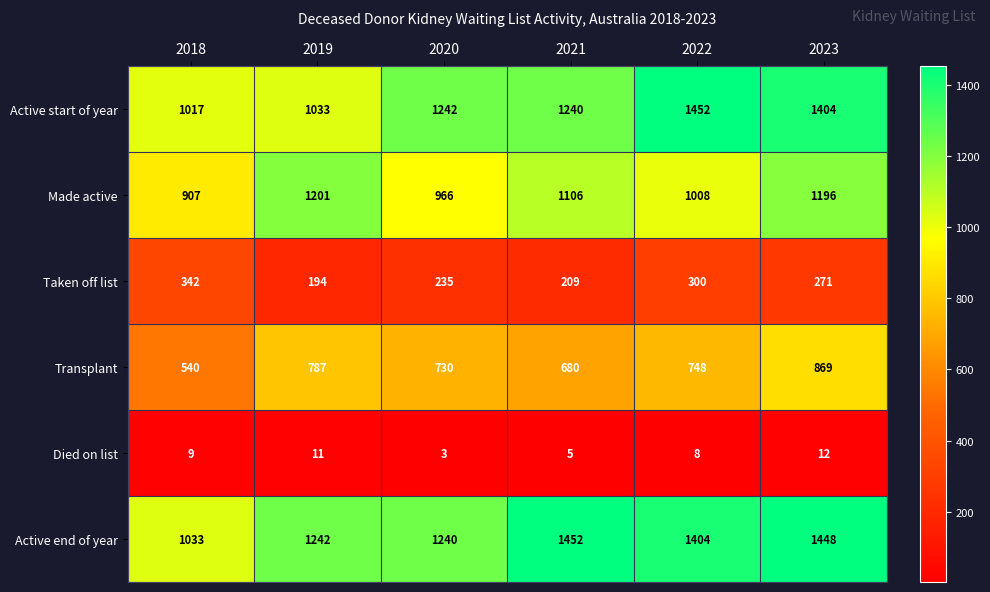

Rank the categories by Made active value from highest to lowest.

2019, 2023, 2021, 2022, 2020, 2018